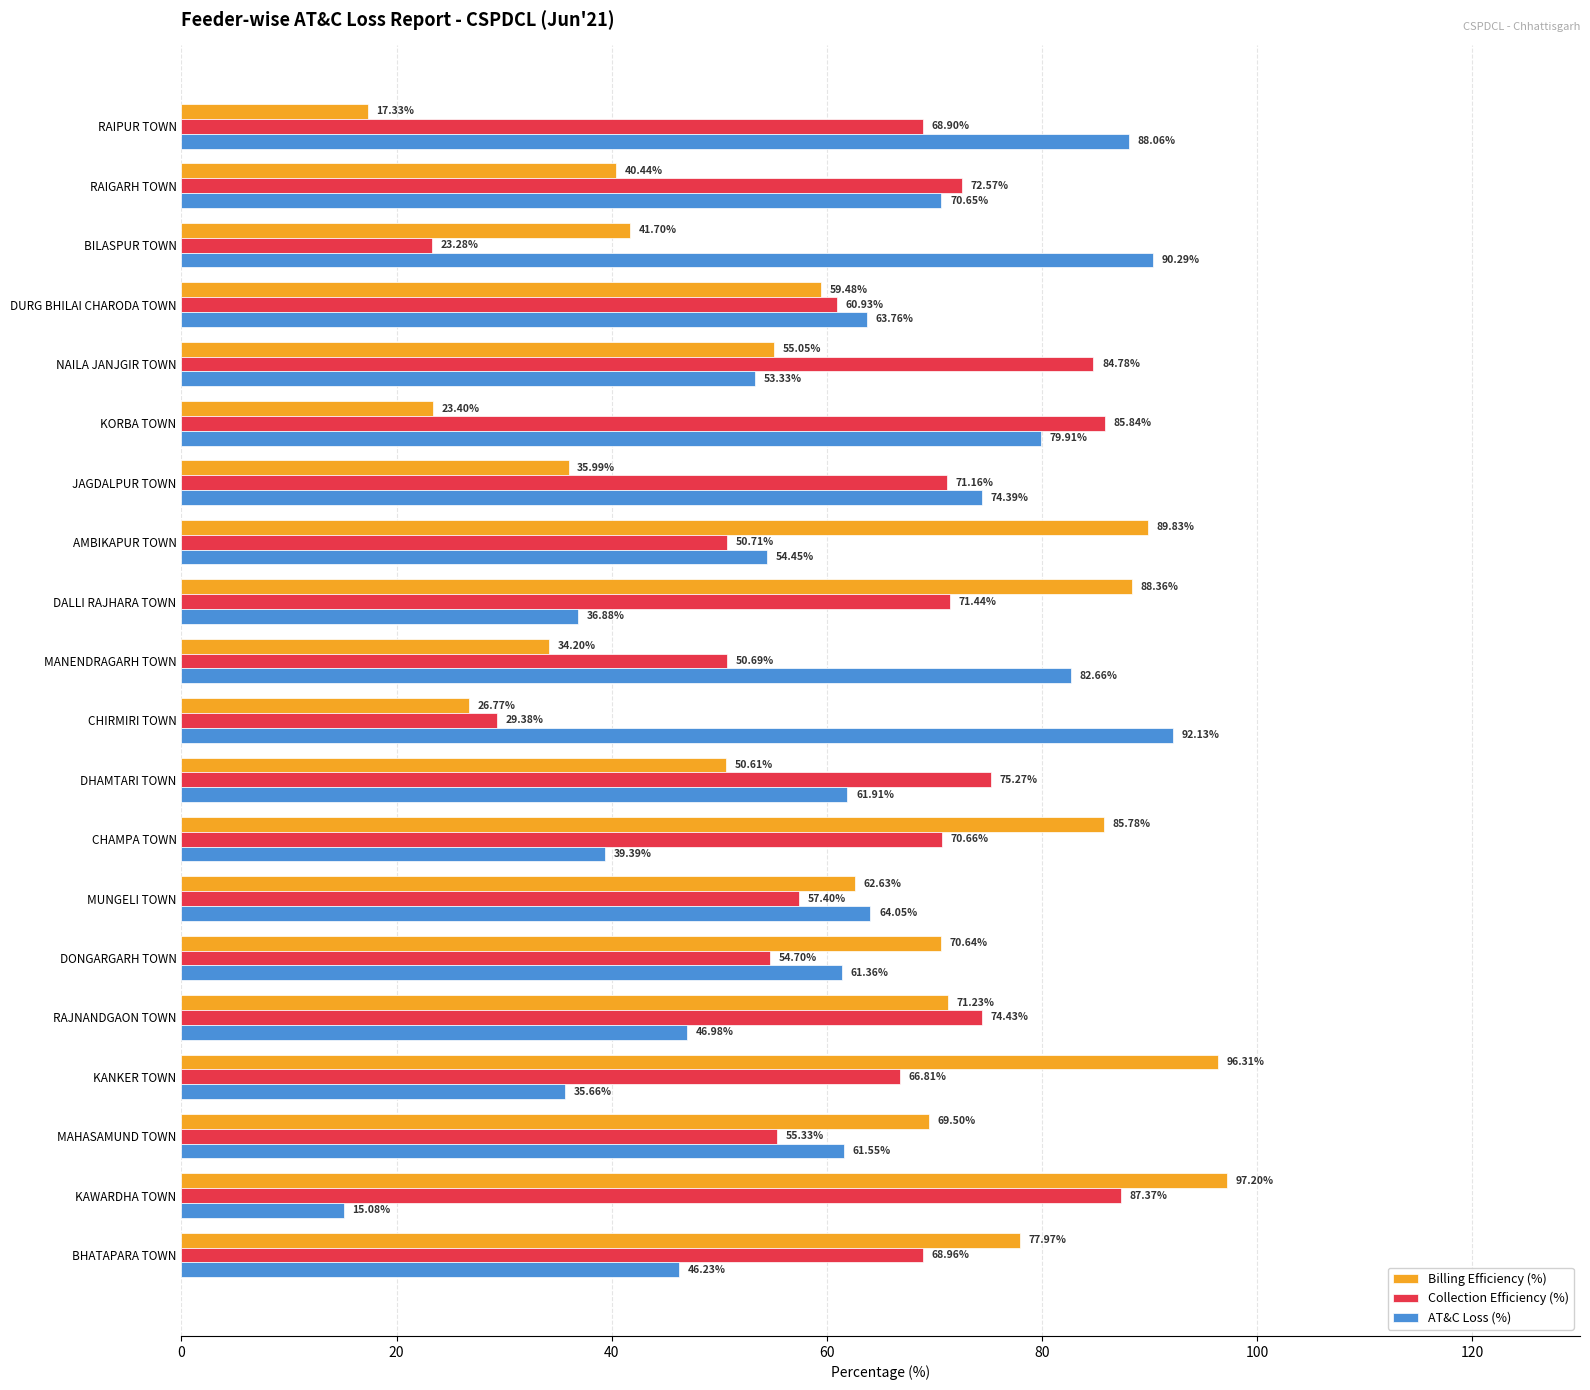

What is the sum of all AT&C Loss (%) values?

1218.7